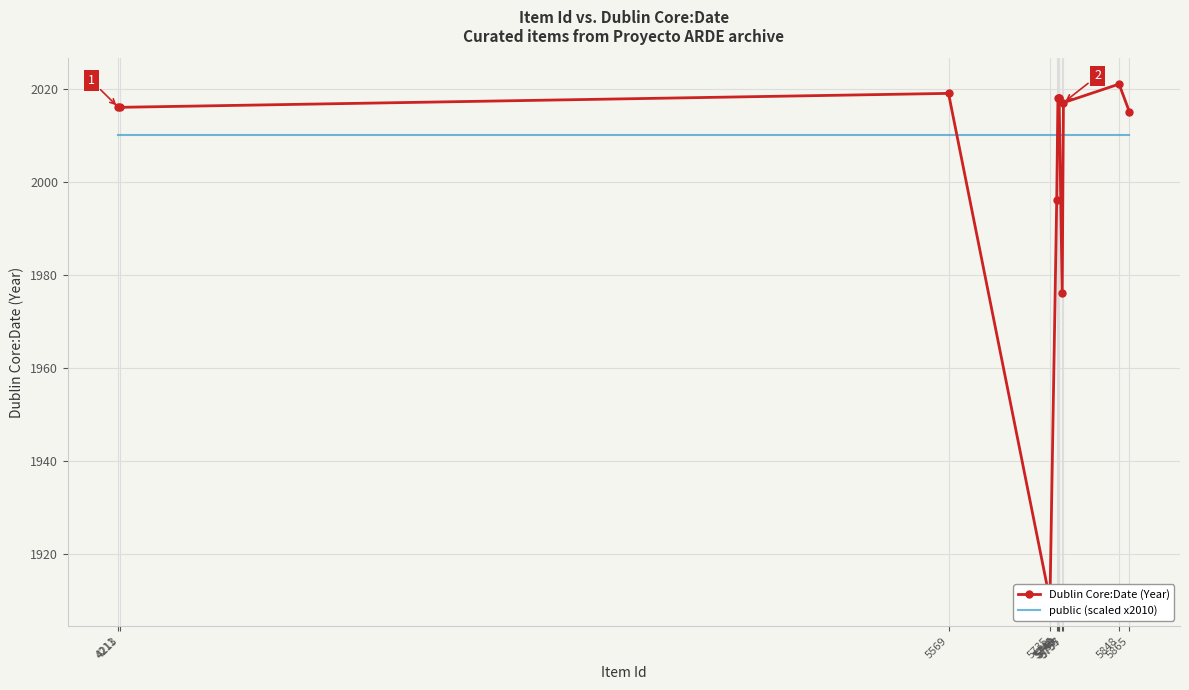

What is the spread (max minus min) of values at 5735?

100